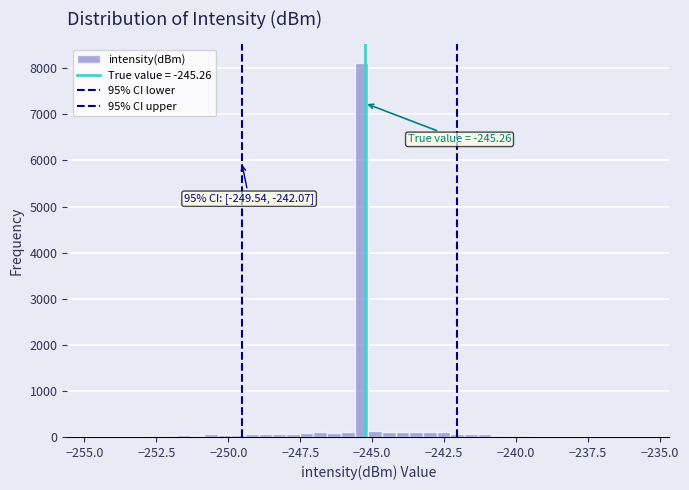

Read against the x-axis, roughly where is the centre of the tallest bar?

-245.5